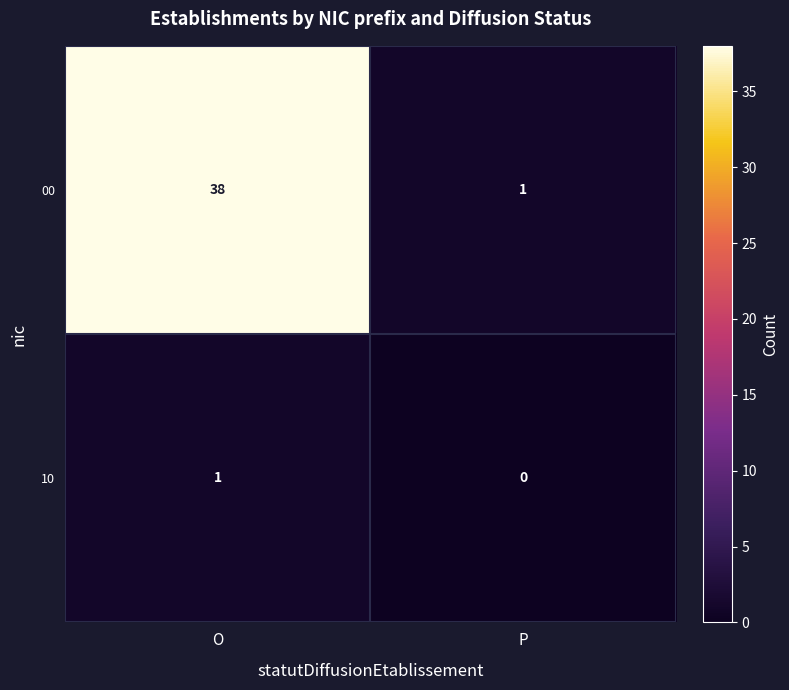

Reading left to right, list all the values displayed in this chart.

00: O=38	P=1
10: O=1	P=0